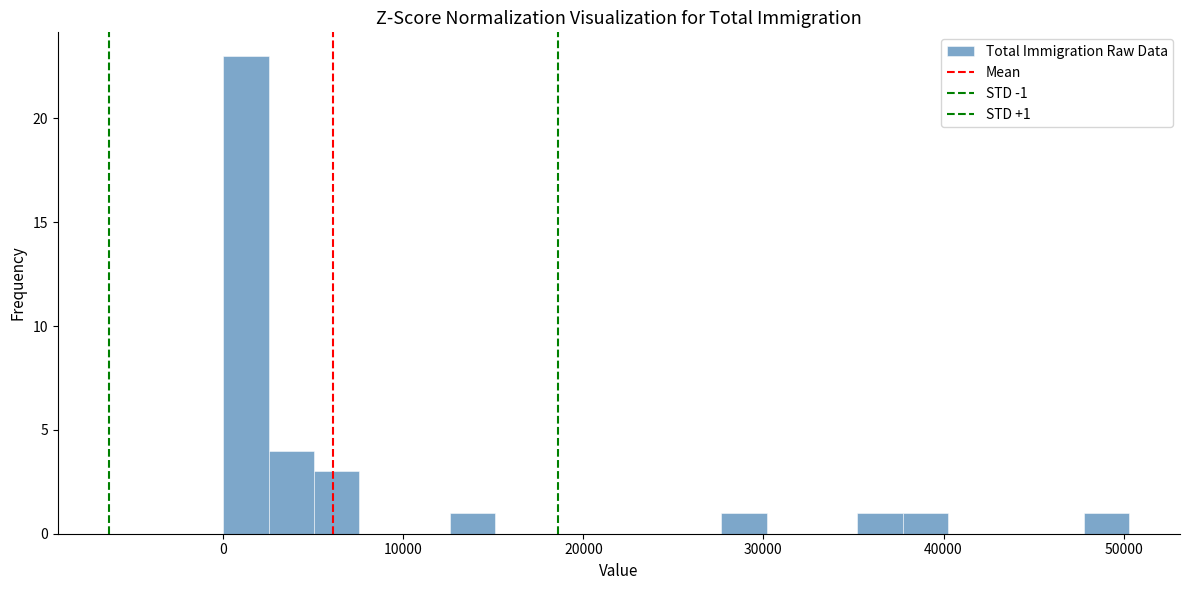

Read against the x-axis, roughly where is the centre of the tallest bar?

1000